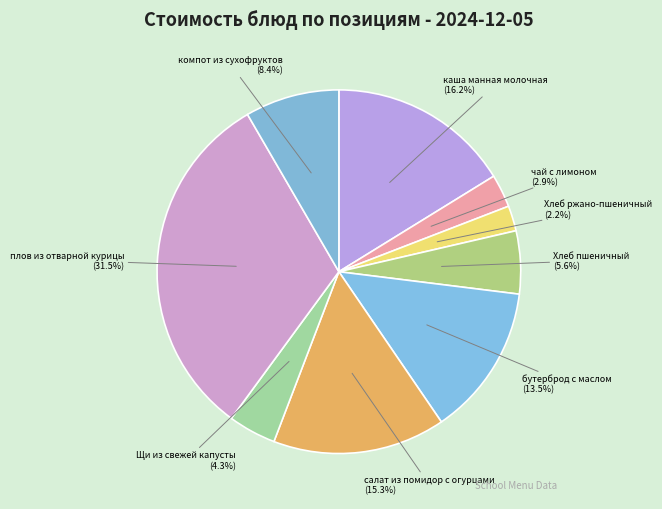

Rank the categories by value from lowest to highest.

Хлеб ржано-пшеничный, чай с лимоном, Щи из свежей капусты, Хлеб пшеничный, компот из сухофруктов, бутерброд с маслом, салат из помидор с огурцами, каша манная молочная, плов из отварной курицы